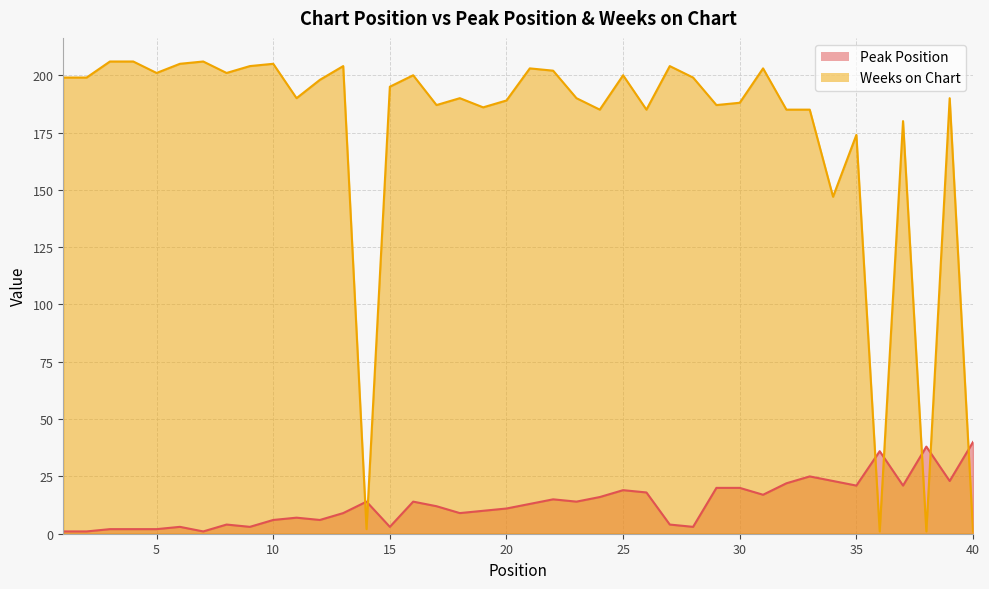

Which series has the largest range (max minus min)?

Weeks on Chart